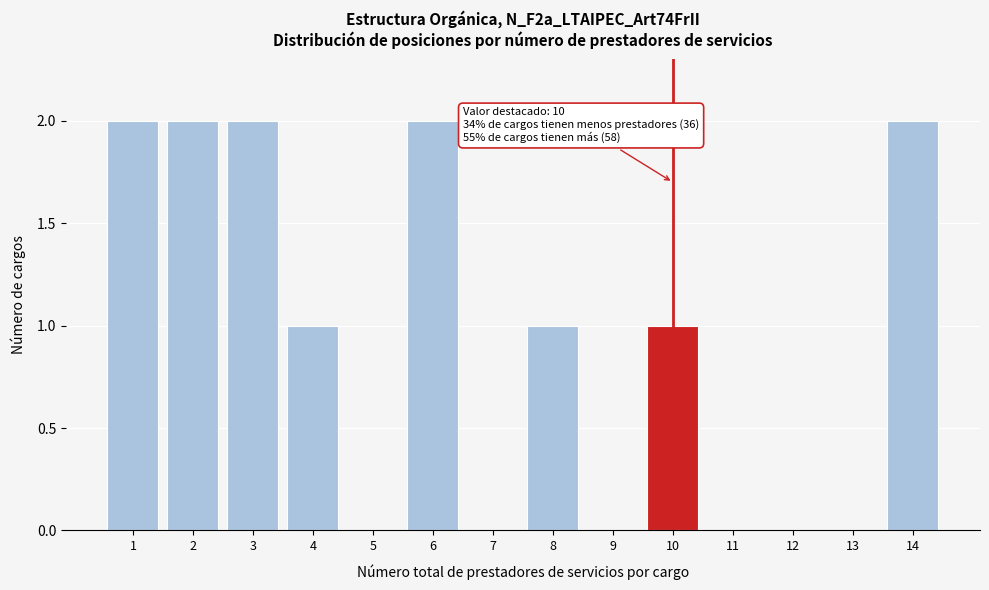

Reading left to right, list all the values displayed in this chart.

1=2	2=2	3=2	4=1	5=0	6=2	7=0	8=1	9=0	10=1	11=0	12=0	13=0	14=2